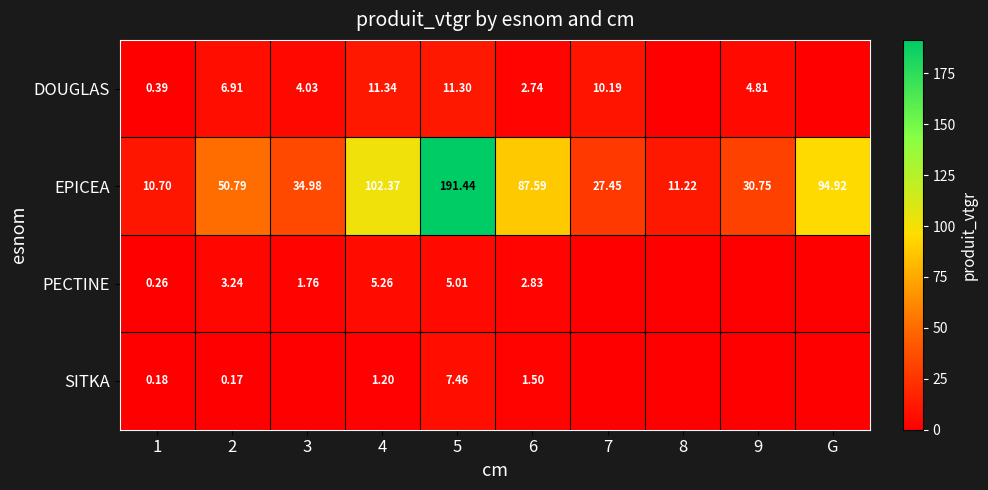

How many data points in EPICEA are less than 50?

5